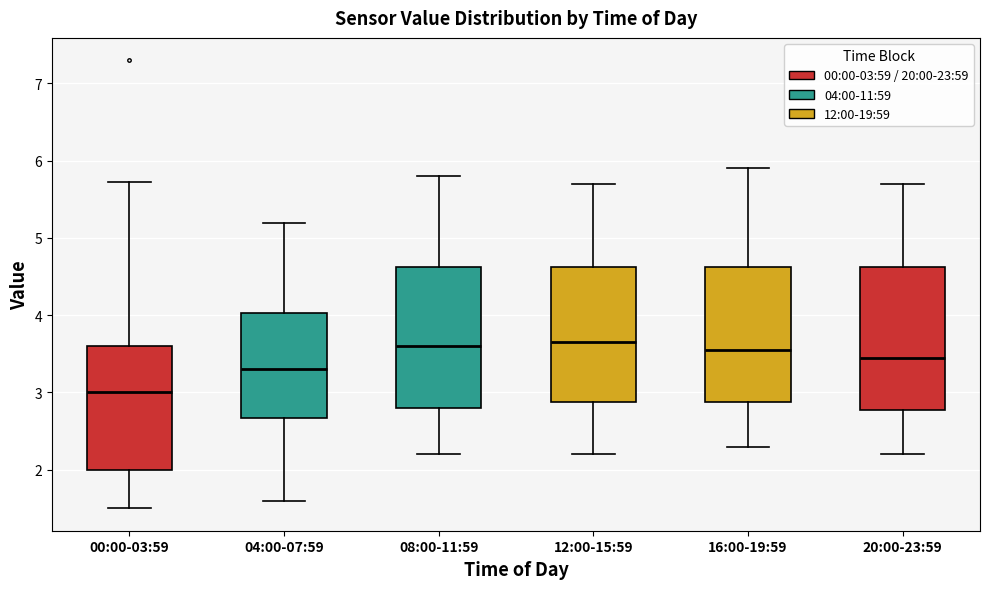

Reading left to right, transcribe this box plot: for each box, give where its median line is, the range the box spans, and where its two whiskers end, as read against the y-axis. The values are not printed on the chart, so give them approximately, as read against the axis.

00:00-03:59: median 3.0, box 2.0 to 3.6, whiskers 1.5 to 5.7
04:00-07:59: median 3.3, box 2.7 to 4.0, whiskers 1.6 to 5.2
08:00-11:59: median 3.6, box 2.8 to 4.6, whiskers 2.2 to 5.8
12:00-15:59: median 3.7, box 2.9 to 4.6, whiskers 2.2 to 5.7
16:00-19:59: median 3.6, box 2.9 to 4.6, whiskers 2.3 to 5.9
20:00-23:59: median 3.5, box 2.8 to 4.6, whiskers 2.2 to 5.7